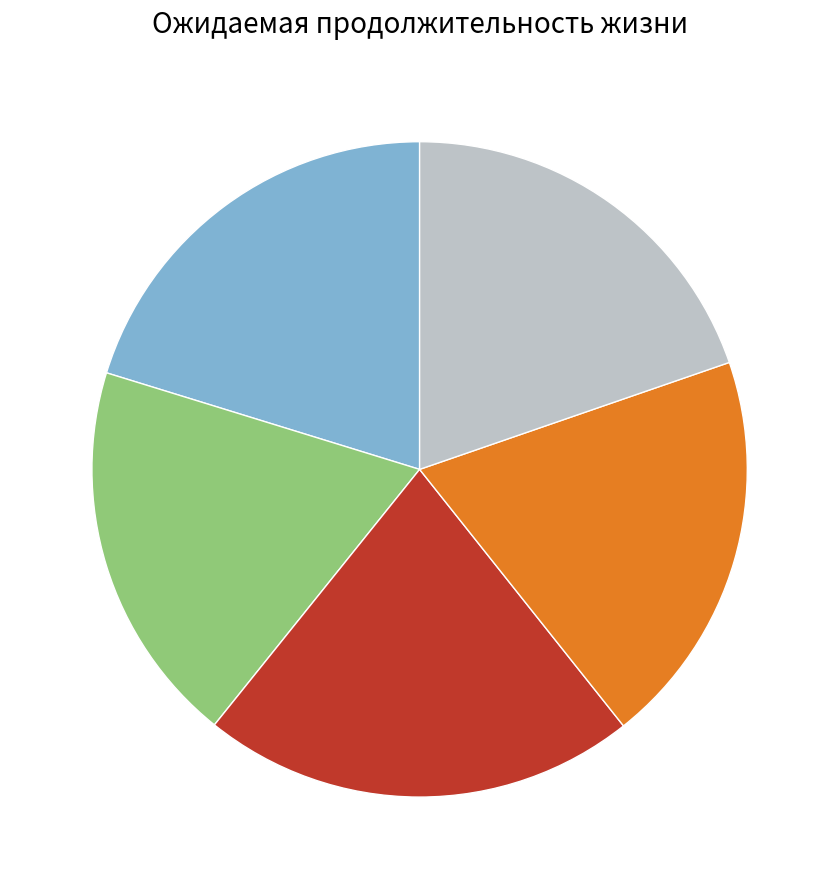

Is there a majority slice in this chart?

No